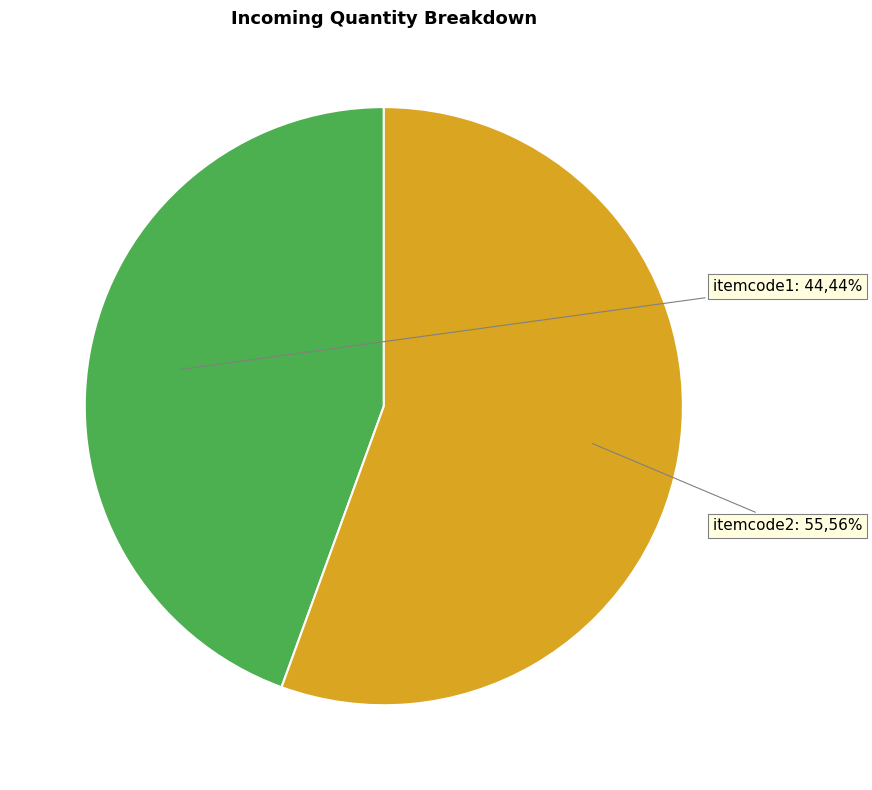

Combined, do itemcode2 and itemcode1 account for over 50%?

Yes